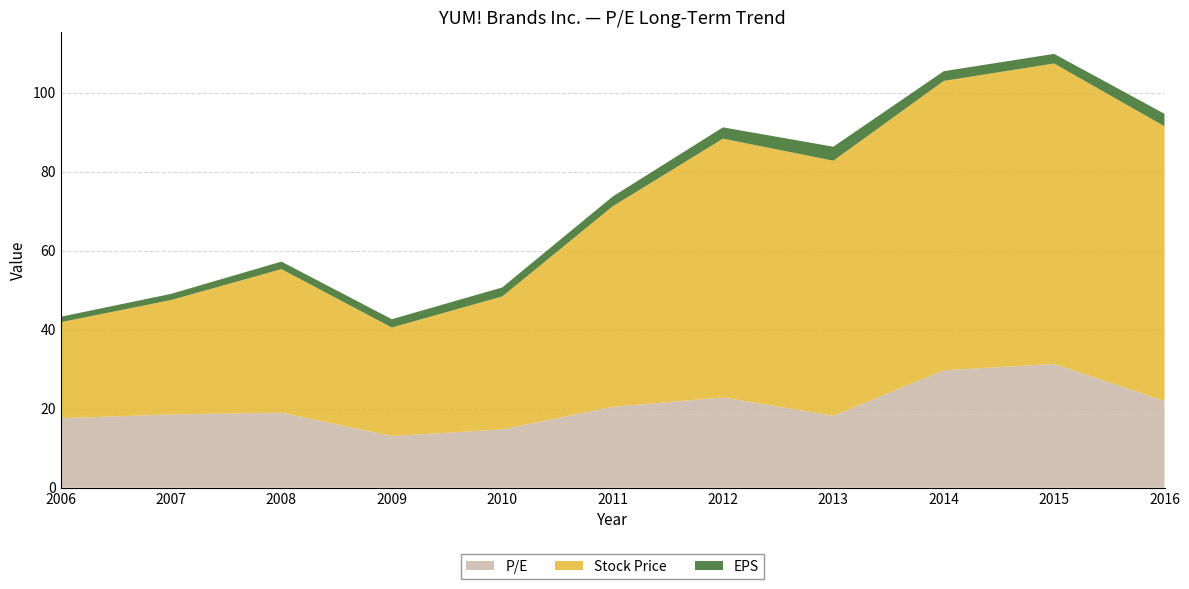

Reading right to left, list all the values displayed in this chart.

P/E: 22.0	31.3	29.7	18.2	22.9	20.5	14.8	13.1	19.0	18.5	17.6
Stock Price: 69.5	76.0	73.2	64.6	65.5	50.7	33.7	27.4	36.3	29.0	24.3
EPS: 3.2	2.4	2.5	3.5	2.9	2.5	2.3	2.1	1.9	1.6	1.4